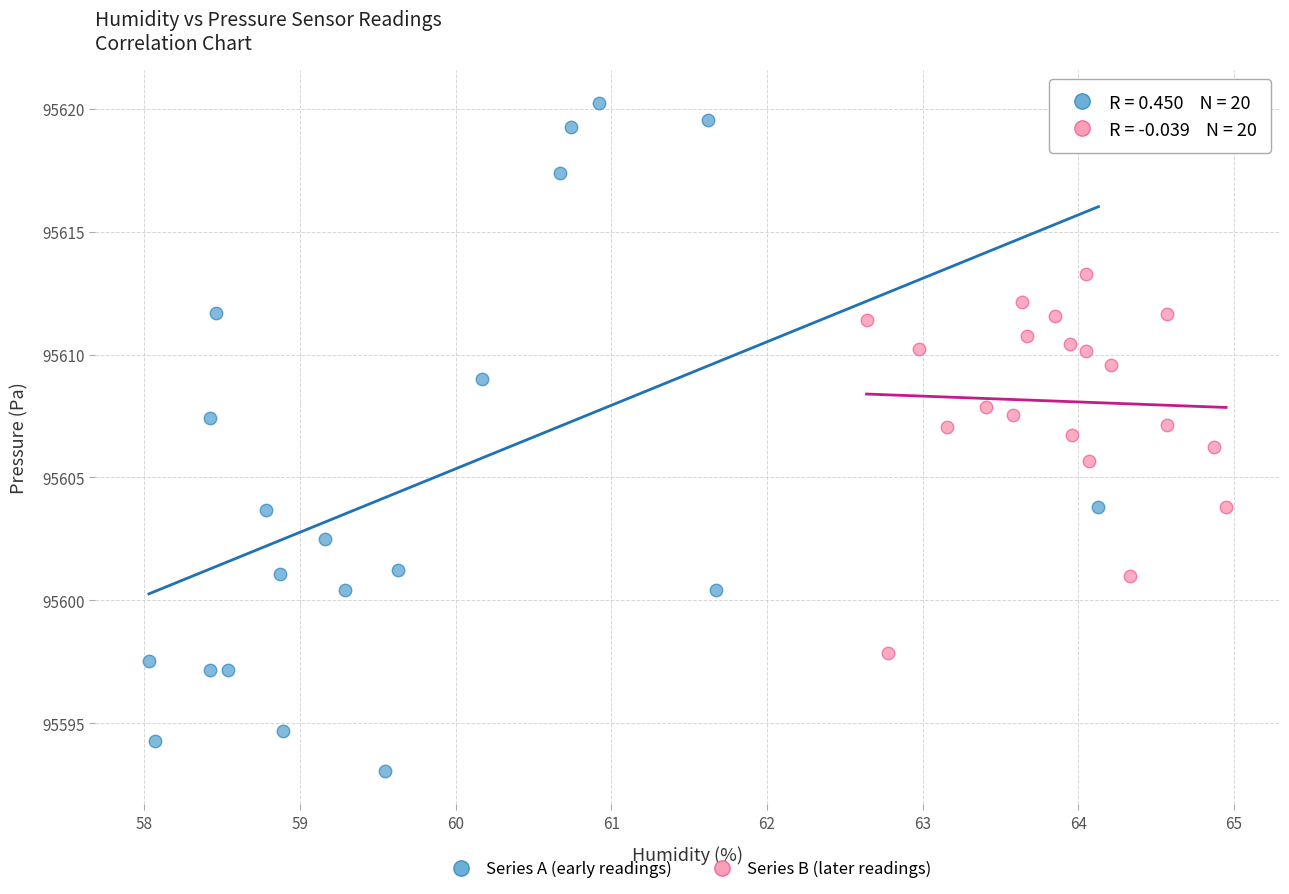

Which series reaches the minimum Y coordinate?

Series A (early readings)